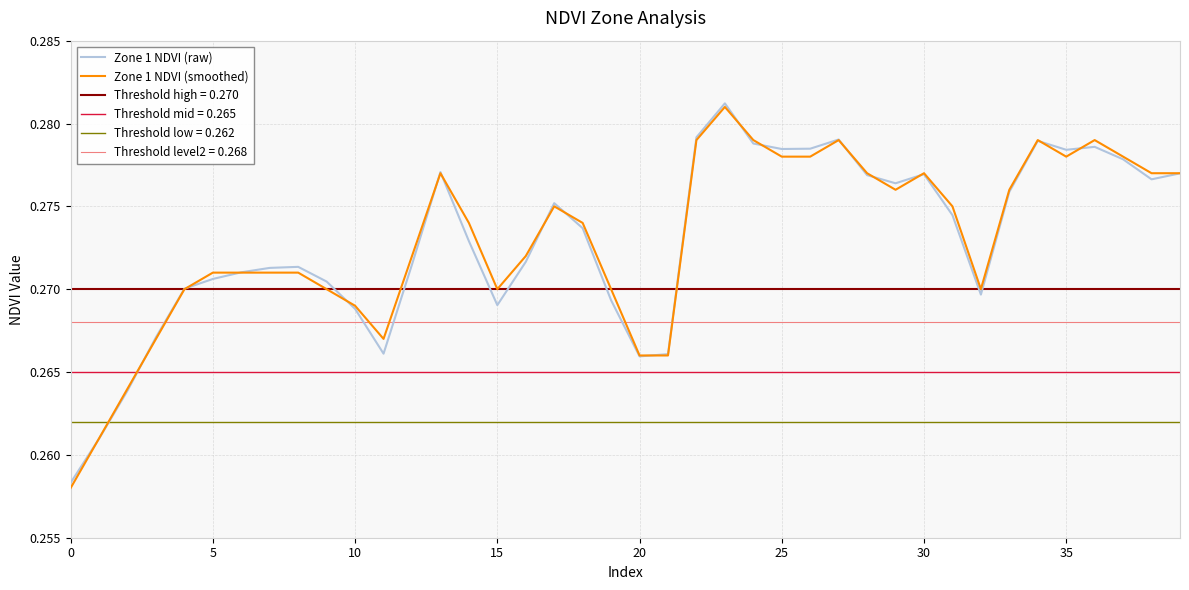

What is the label of the 27th point from the left?

26